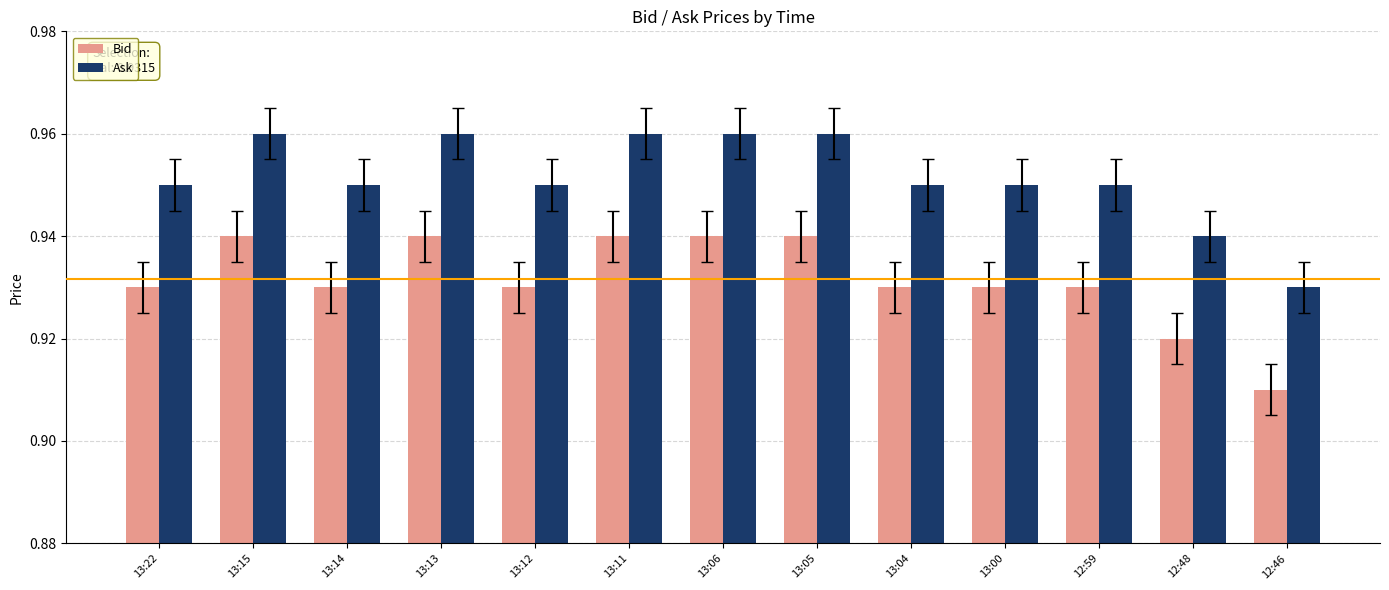

Are the bars horizontal?

No